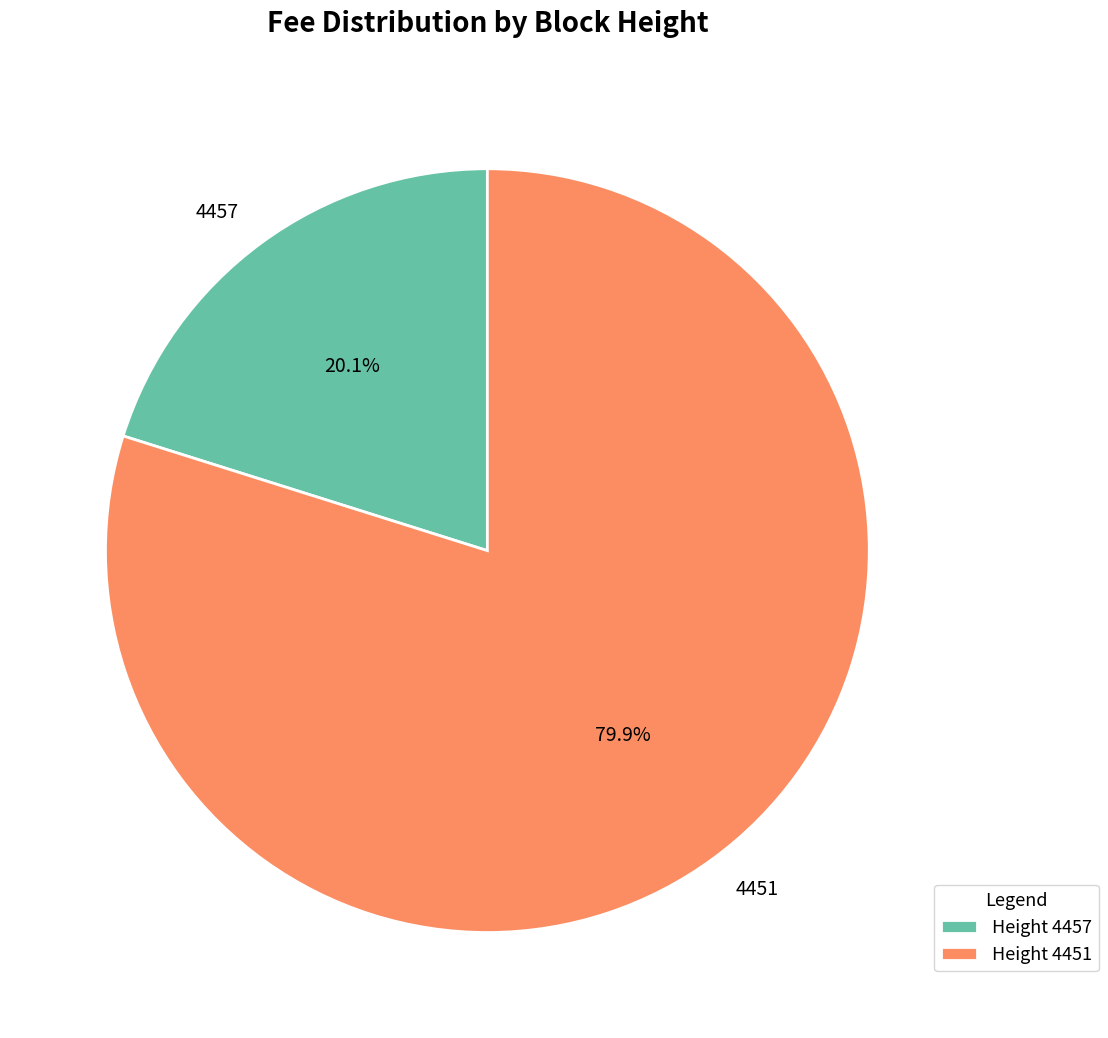

To the nearest percent, what is the combined percentage of 4457 and 4451?

100%